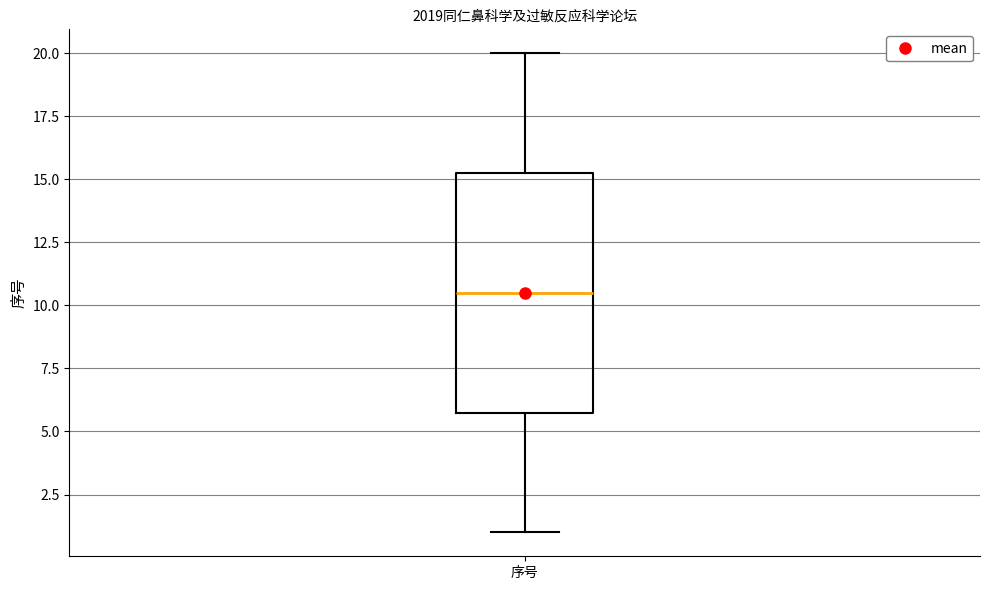

Transcribe this box plot: give where the median line is, the range the box spans, and where the two whiskers end, as read against the y-axis. The values are not printed on the chart, so give them approximately, as read against the axis.

median 10.5, box 6.0 to 15.5, whiskers 1.0 to 20.0